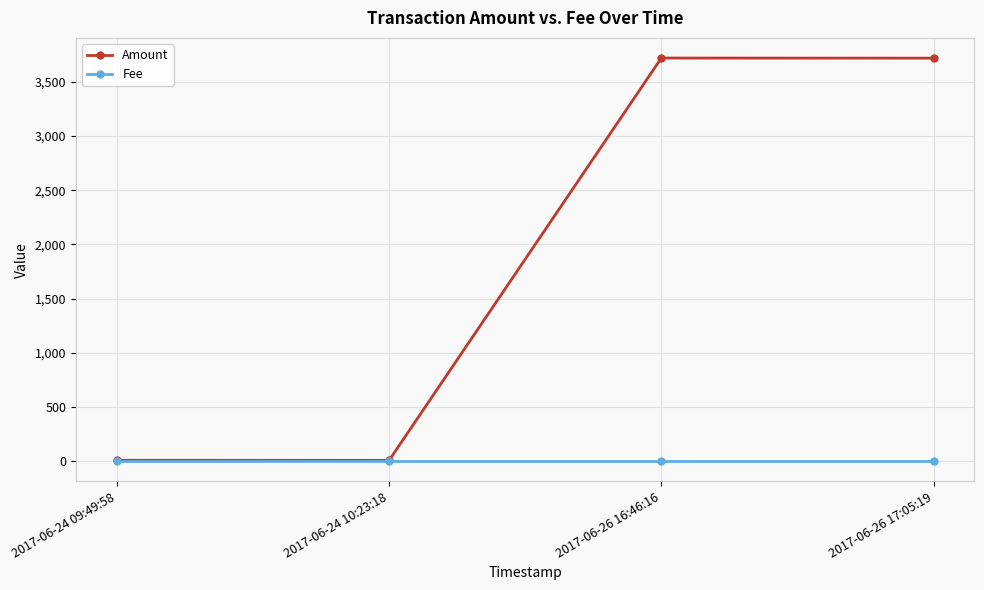

What is the label of the 4th point from the left?

2017-06-26 17:05:19